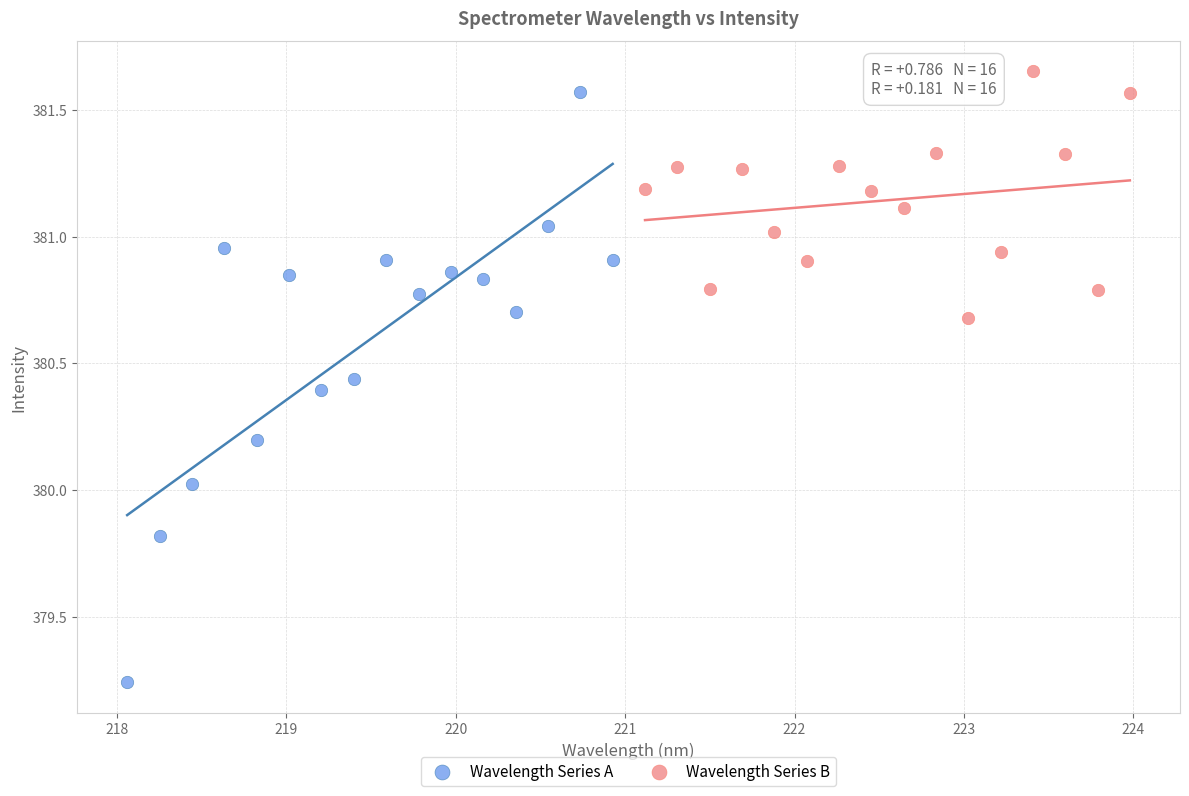

Which series reaches the maximum Y coordinate?

Wavelength Series B